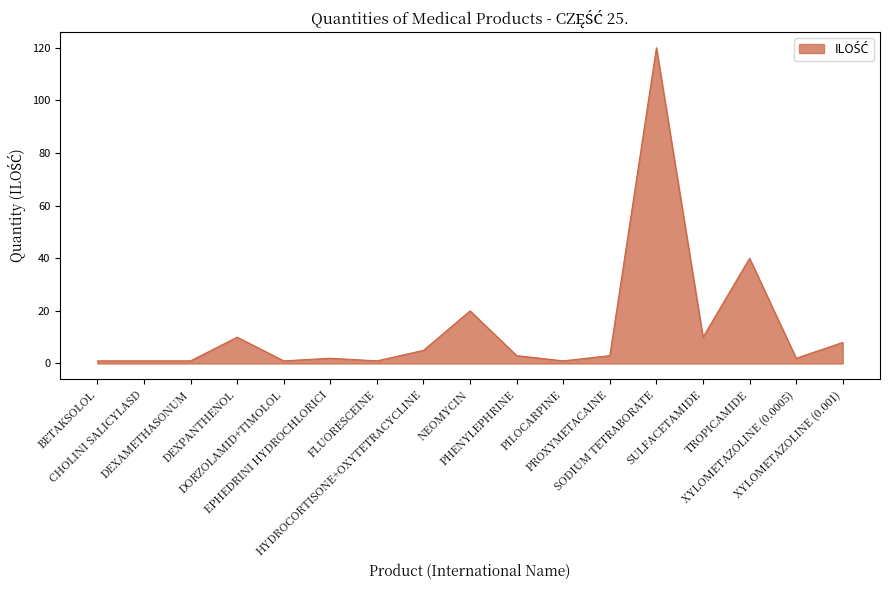

What is the greatest value displayed?

120